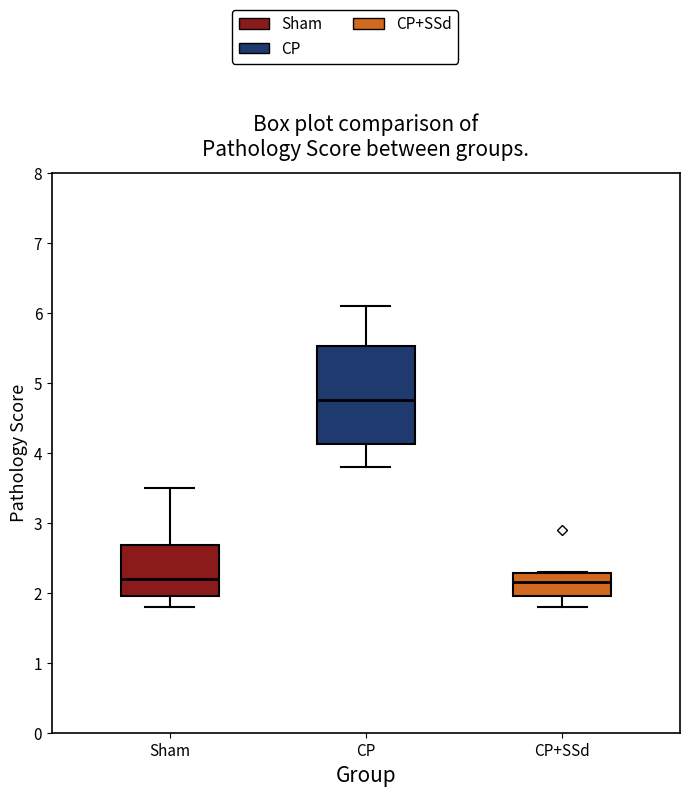

Which box's median line is the highest?

CP